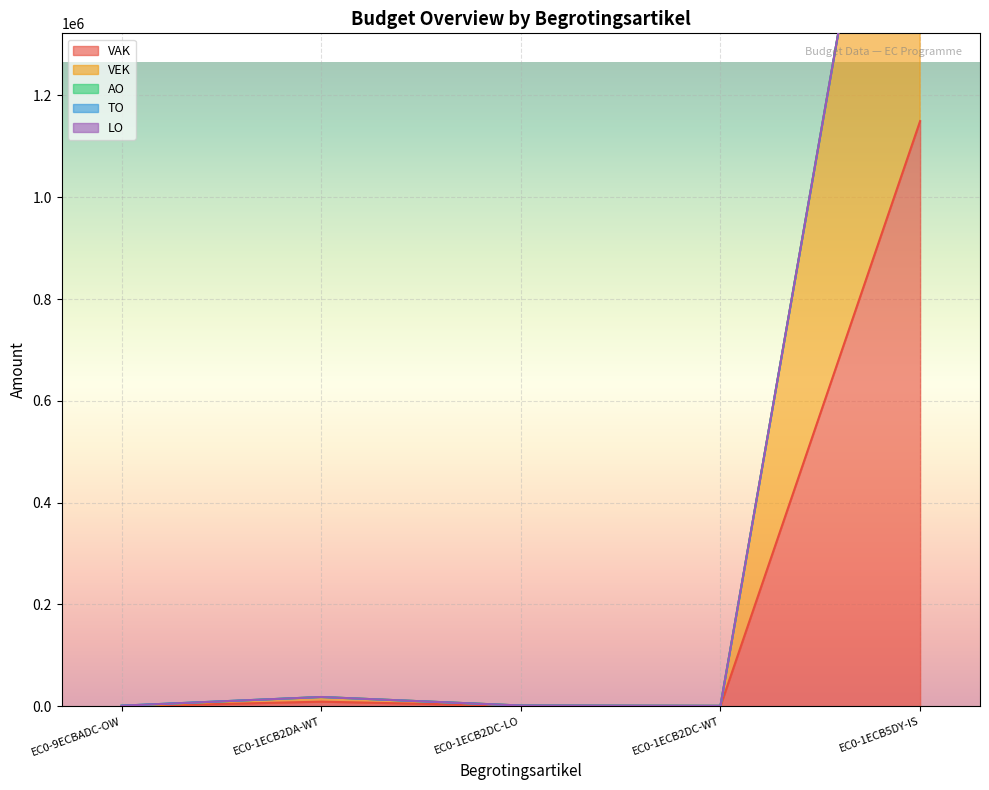

Which series has the largest range (max minus min)?

VAK